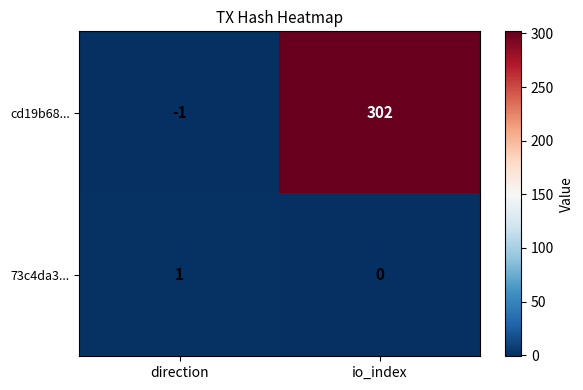

How many distinct data groups are displayed?

2